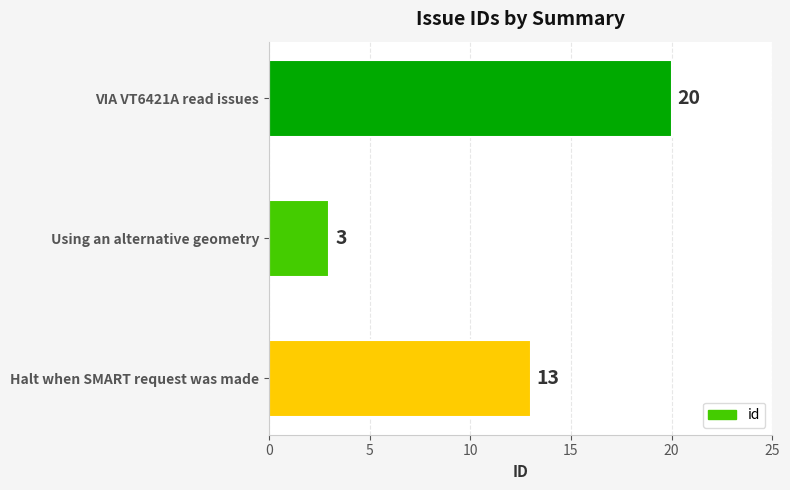

What is the difference between the maximum and second lowest values?

7